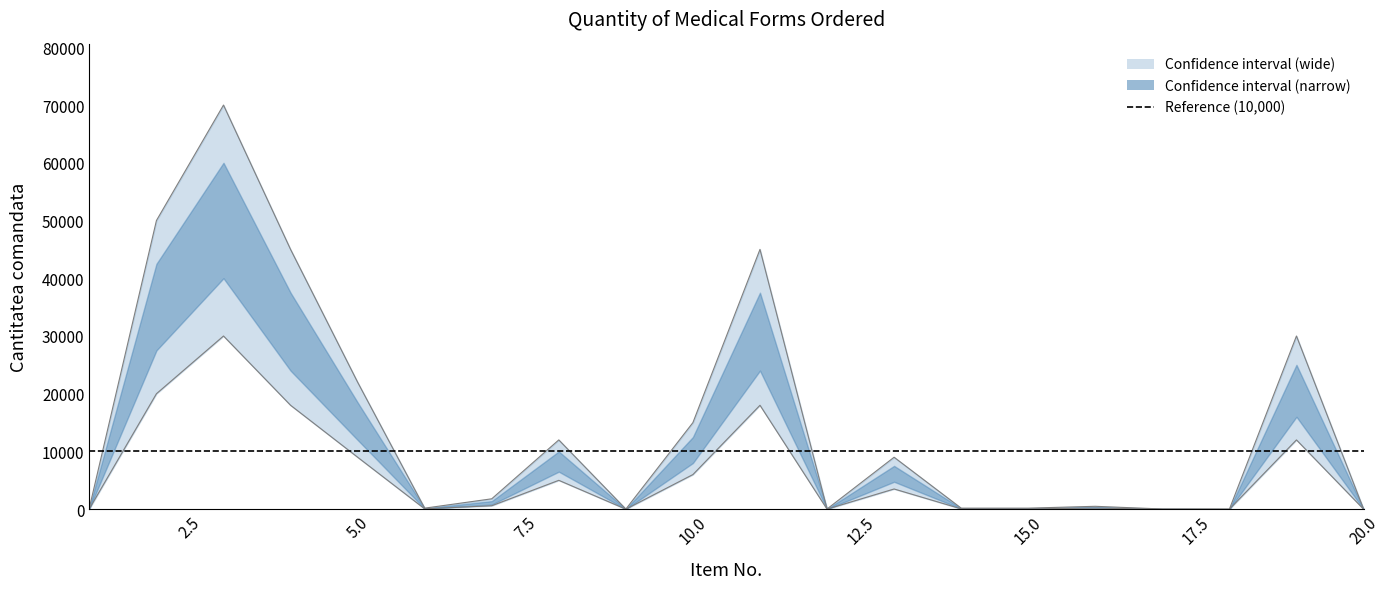

Reading left to right, extract all data points from this chart.

quantity: 1=80	2=20000	3=30000	4=18000	5=9000	6=60	7=600	8=5000	9=5	10=6000	11=18000	12=10	13=3500	14=60	15=60	16=180	17=10	18=2	19=12000	20=15
upper_bound: 1=250	2=50000	3=70000	4=45000	5=22000	6=180	7=1800	8=12000	9=20	10=15000	11=45000	12=35	13=9000	14=180	15=180	16=500	17=35	18=9	19=30000	20=50